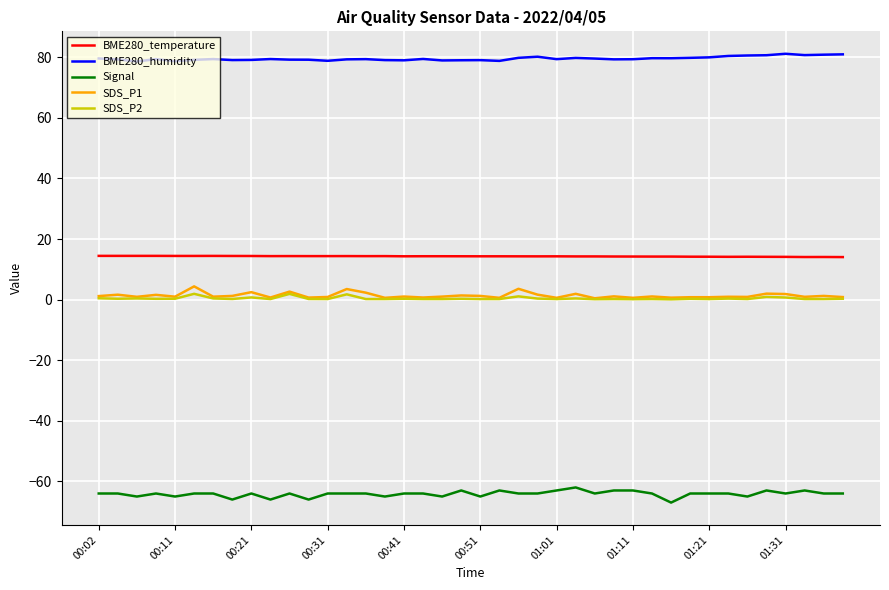

What is the minimum value shown in the chart?

-67.0